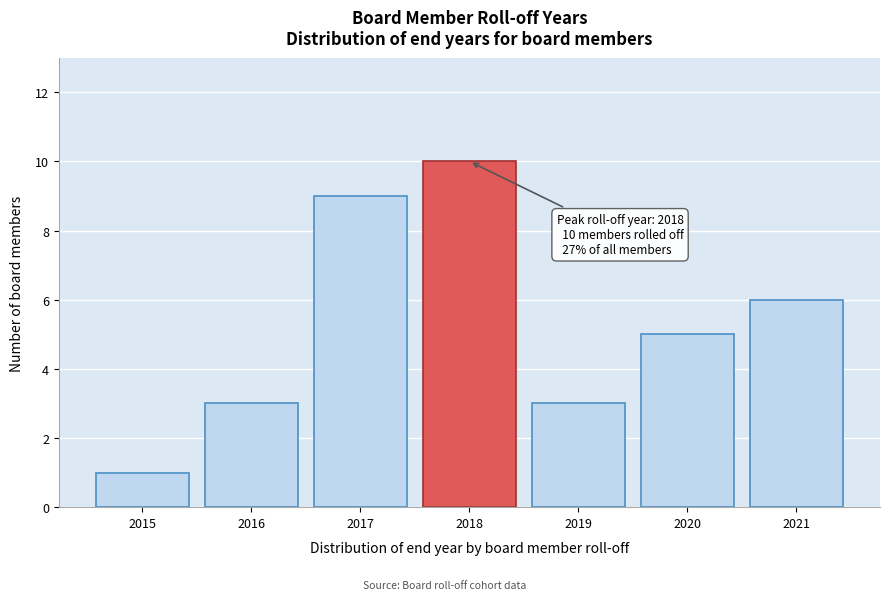

Which range on the x-axis has the tallest bar?

2017.5 to 2018.5